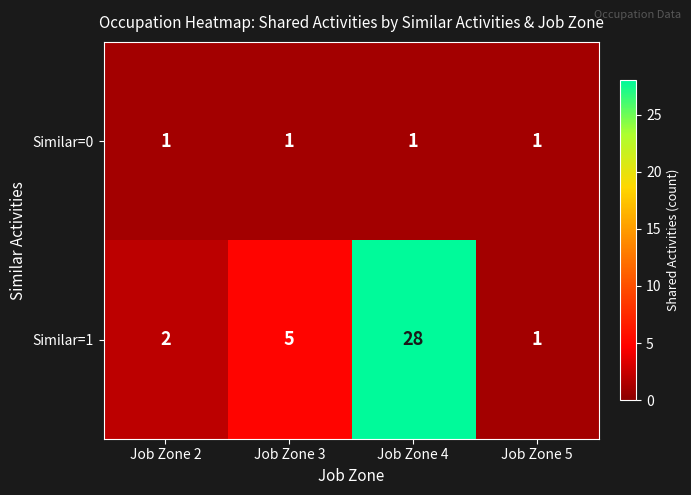

What is the difference between the highest and lowest values at Job Zone 2?

1